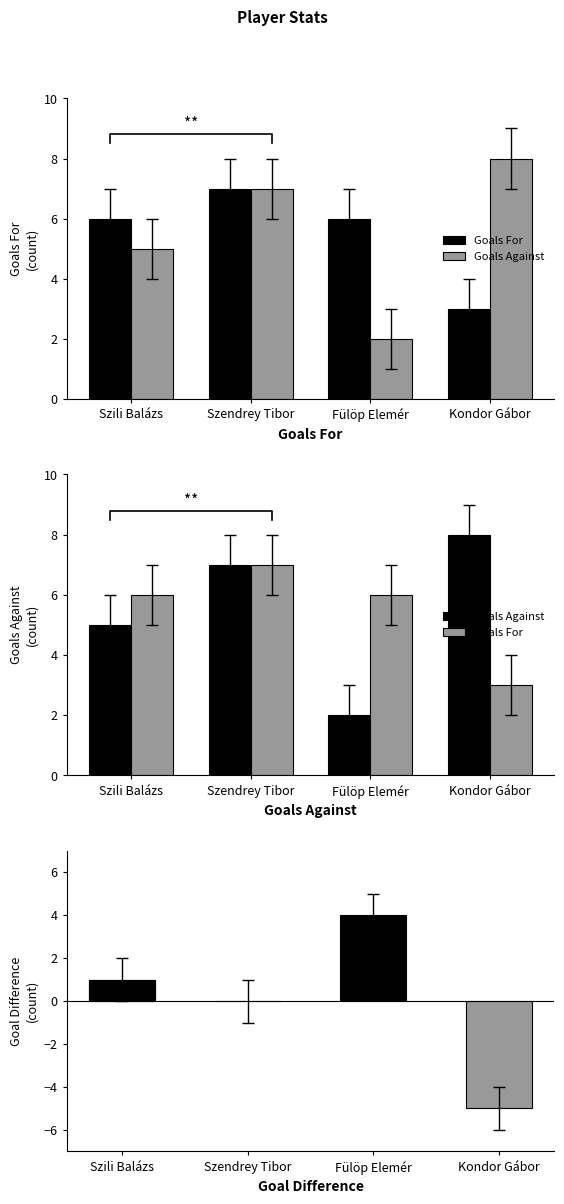

At which category is the sum across all series the highest?

Szendrey Tibor